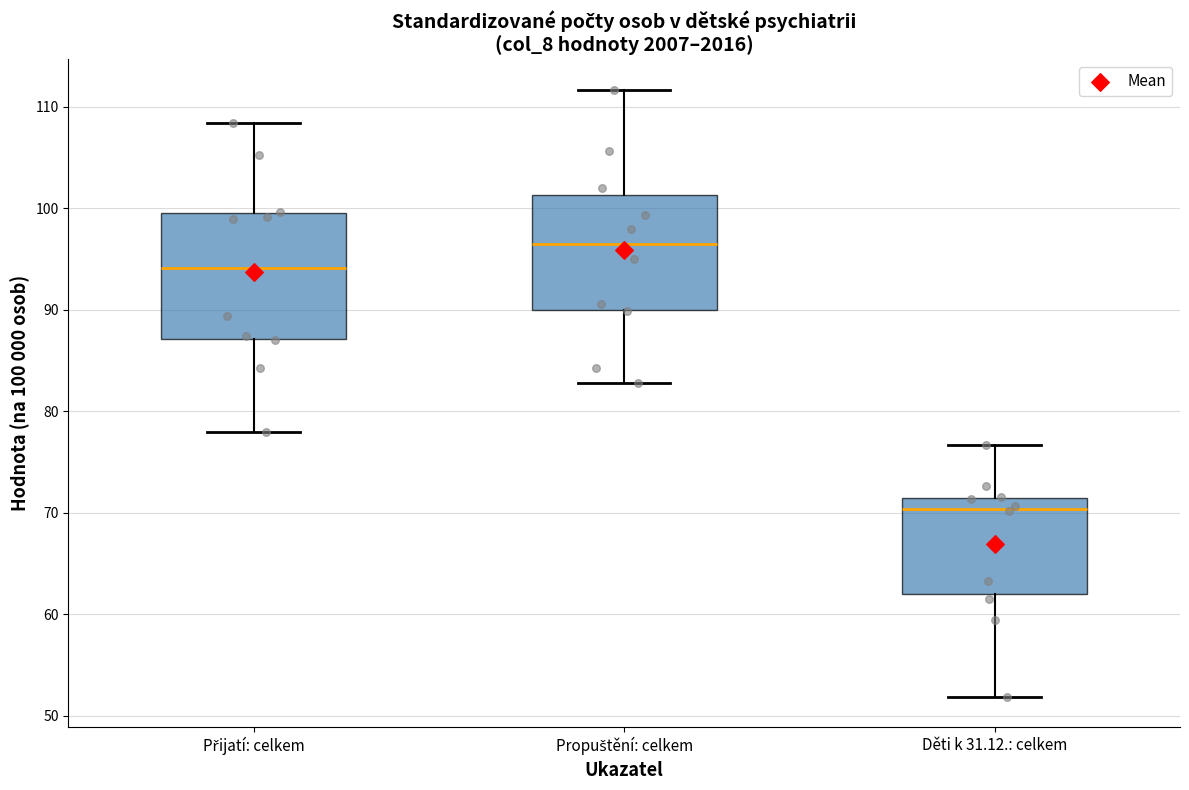

Which box is the tallest, from its lower edge to its upper edge?

Přijatí: celkem